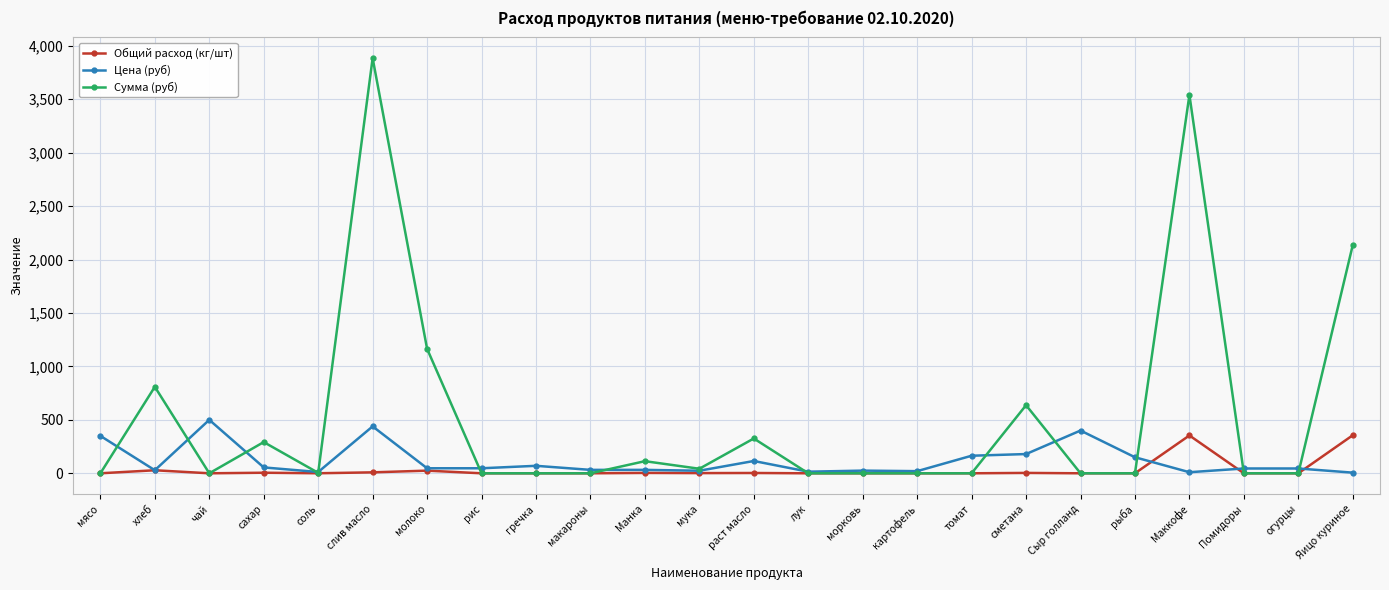

Where is the first local maximum for Сумма (руб)?

хлеб